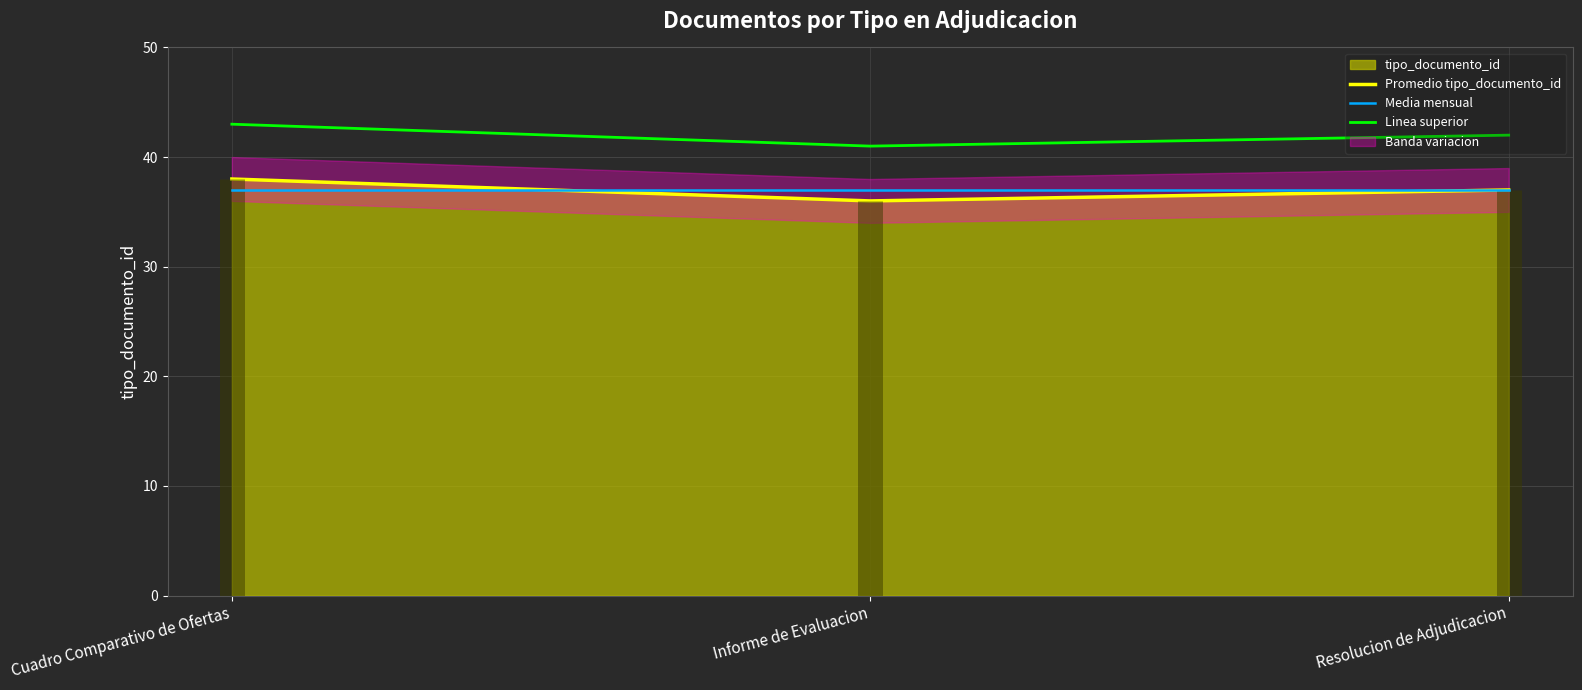

What is the maximum value shown in the chart?

43